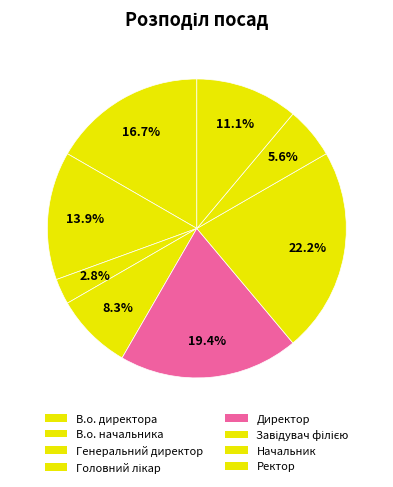

To the nearest percent, what is the combined percentage of Директор and Начальник?

25%